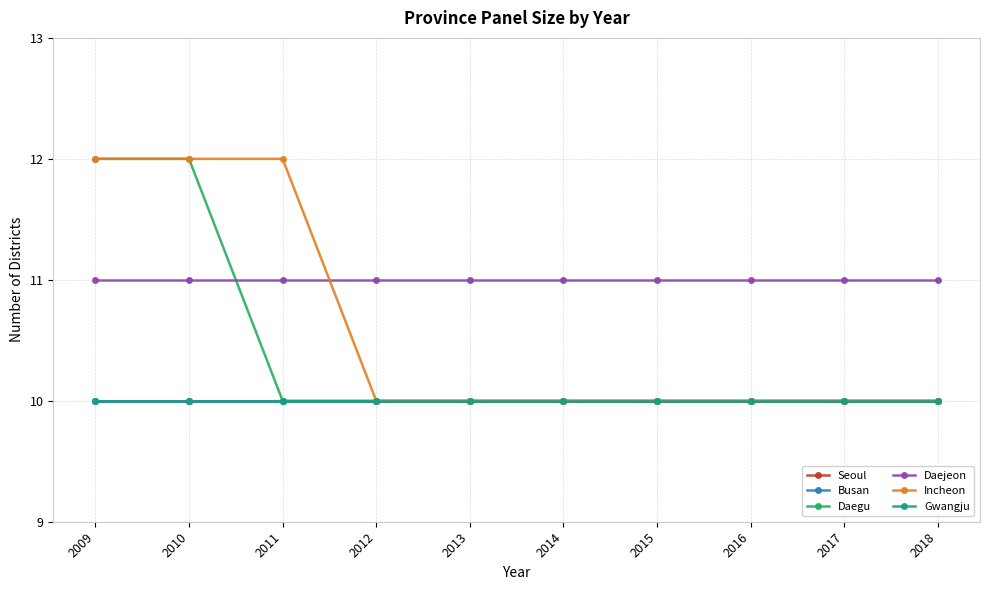

What is the value of the Daejeon point at the 1st from the left?

11